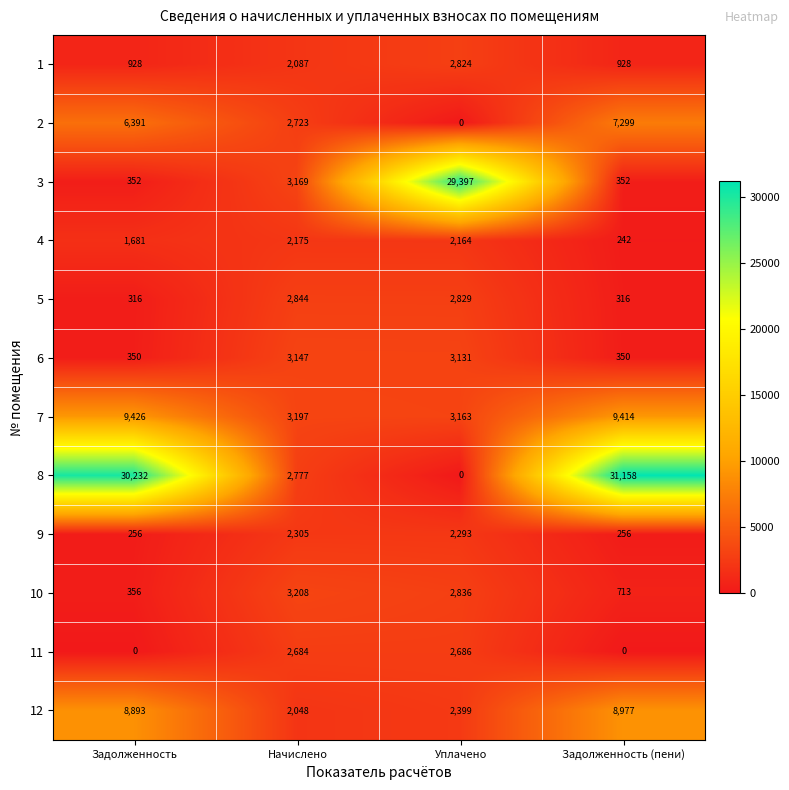

What is the sum of all 5 values?

6305